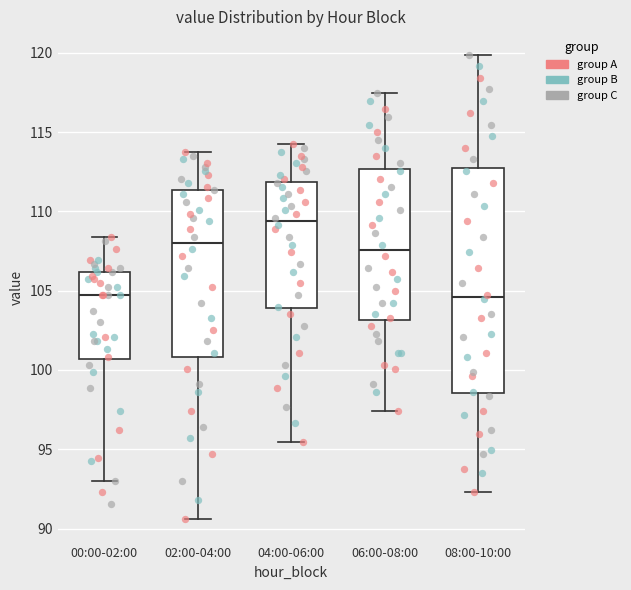

Which box is the tallest, from its lower edge to its upper edge?

08:00-10:00